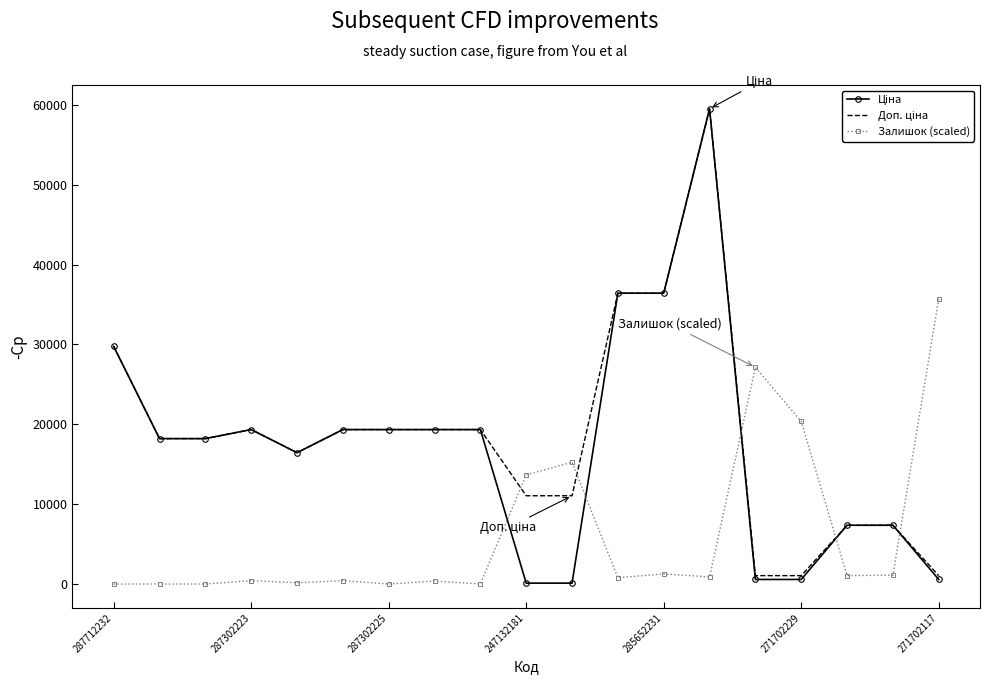

What is the maximum value shown in the chart?

59523.0